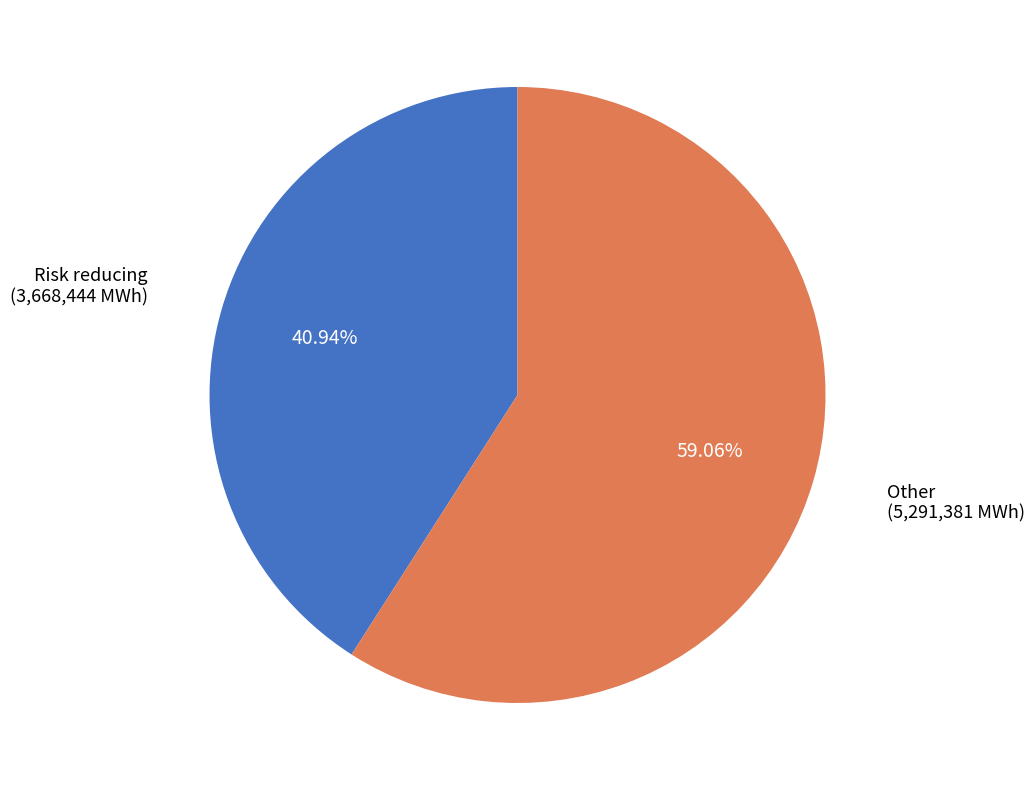

Is there any slice that represents more than half of the pie?

Yes